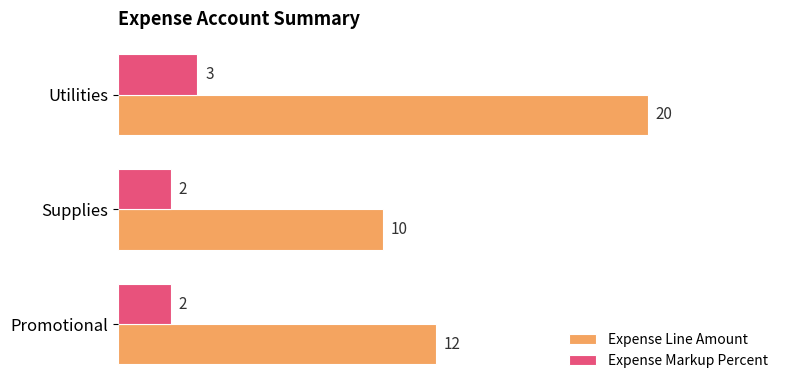

What is the sum of the Expense Markup Percent values at Utilities and Promotional?

5